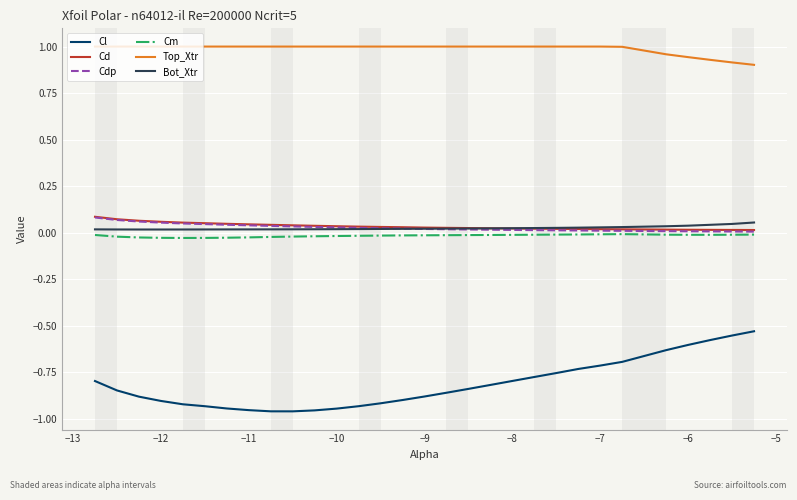

Which series has the largest total across all categories?

Top_Xtr